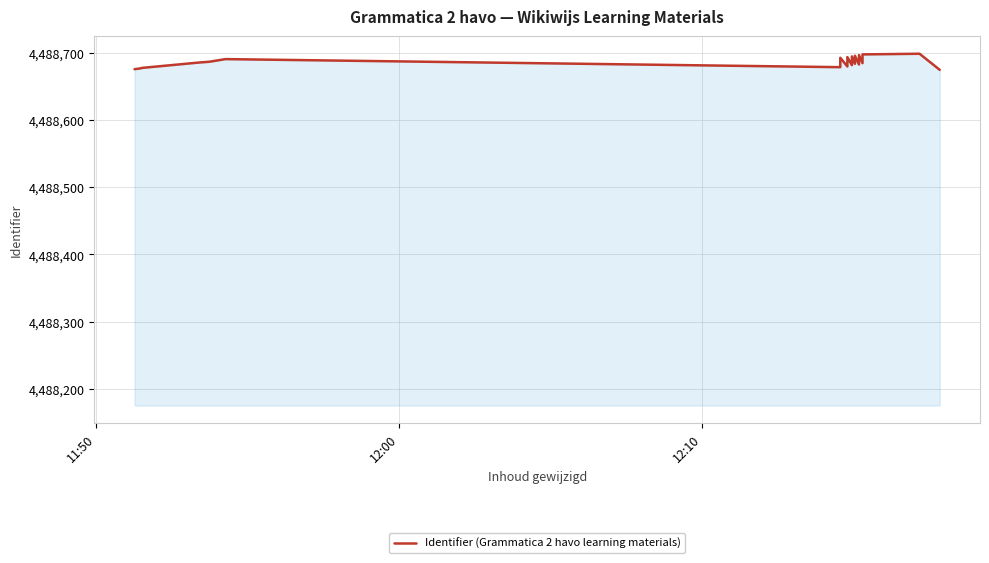

How many points are higher than both their immediate neighbors (excluding endpoints)?

7